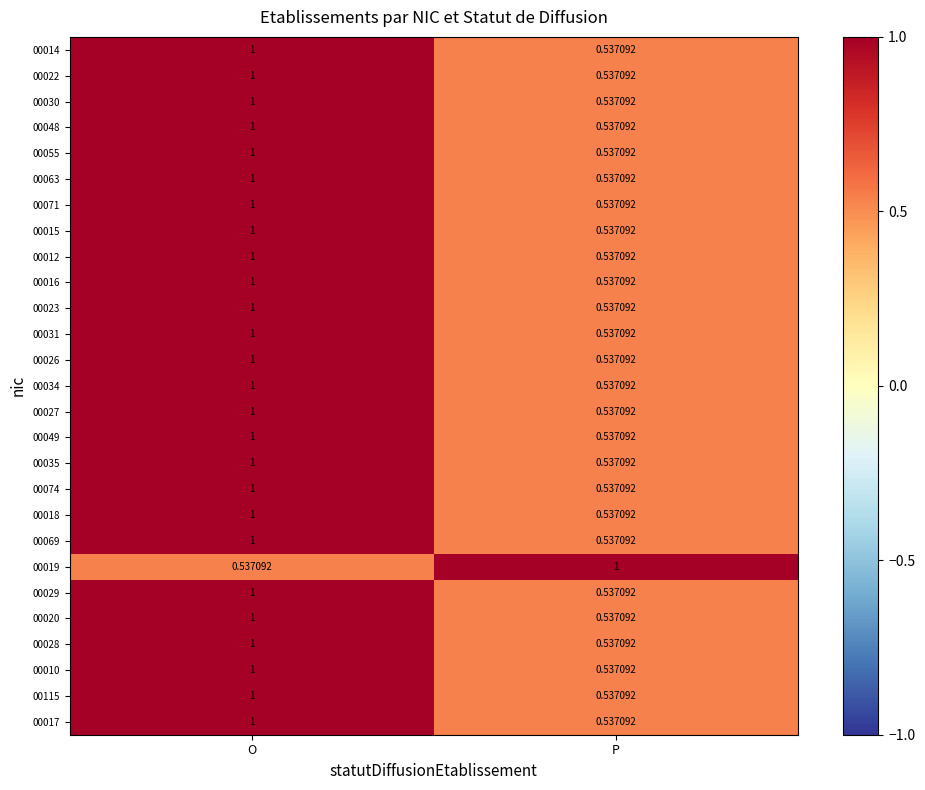

At which category is the sum across all series the highest?

O